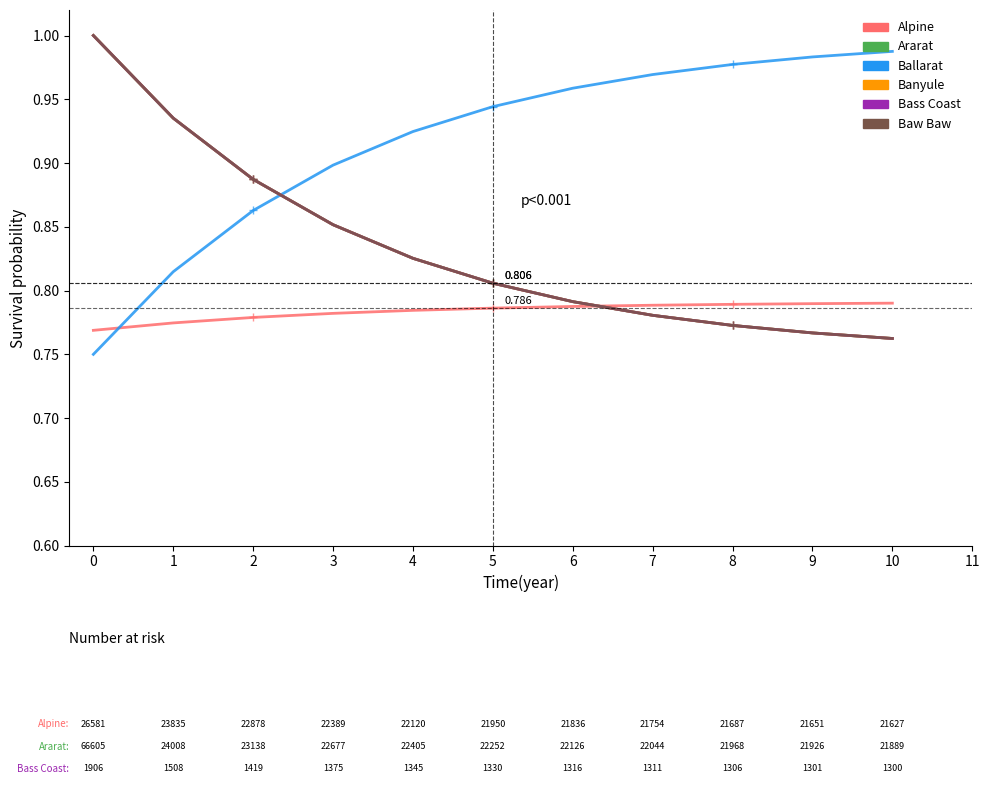

Between 0 and 5, which series saw the biggest shift?

Ararat